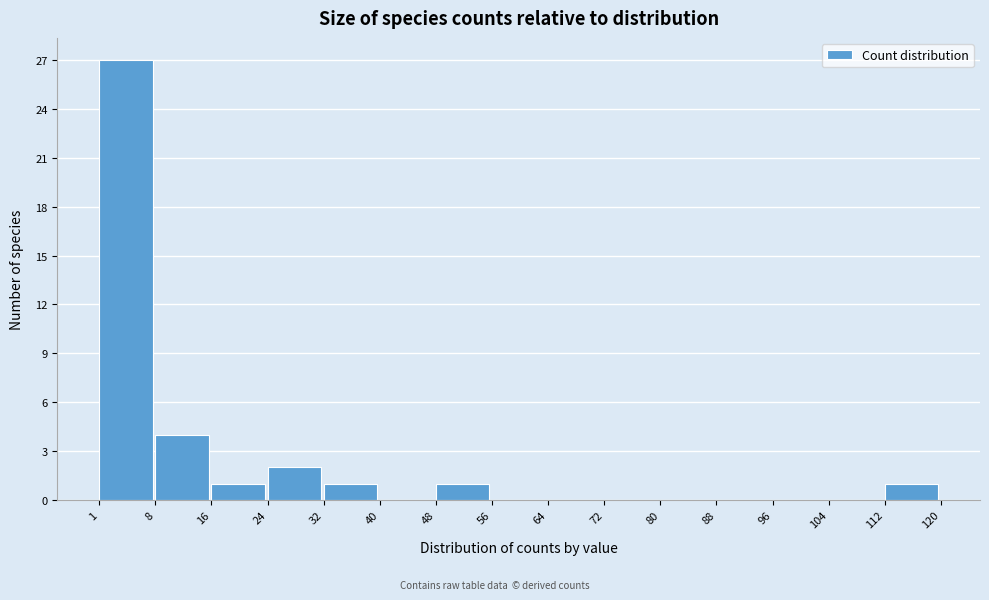

How tall is the bar that spans 32 to 40 on the x-axis? The values are not printed on the chart, so give them approximately, as read against the axis.

1